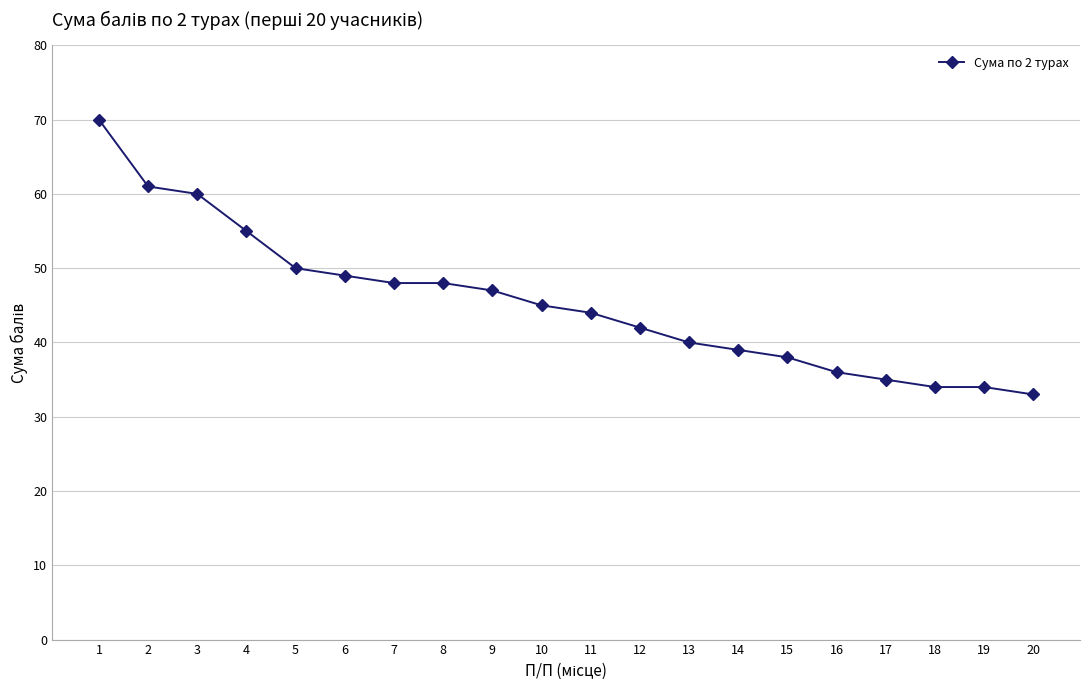

How many lines are shown in the chart?

1